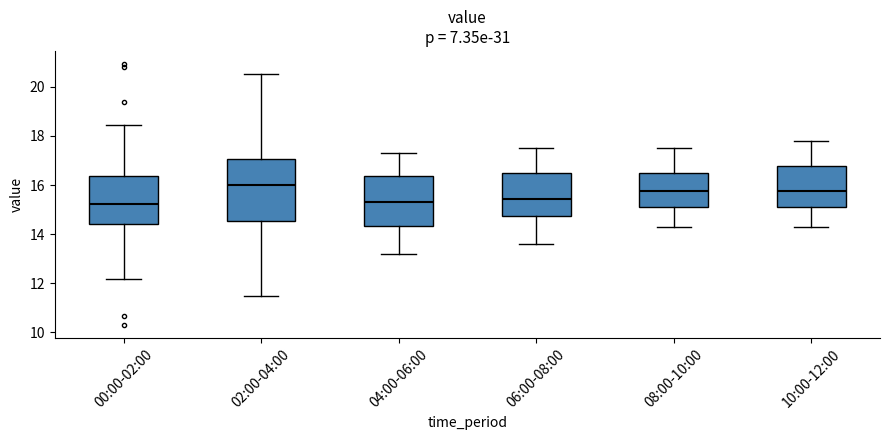

Which box is the tallest, from its lower edge to its upper edge?

02:00-04:00